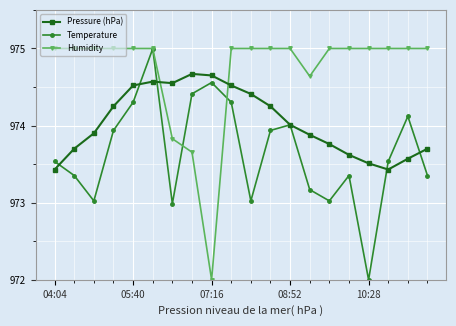

What is the greatest value displayed?

975.0